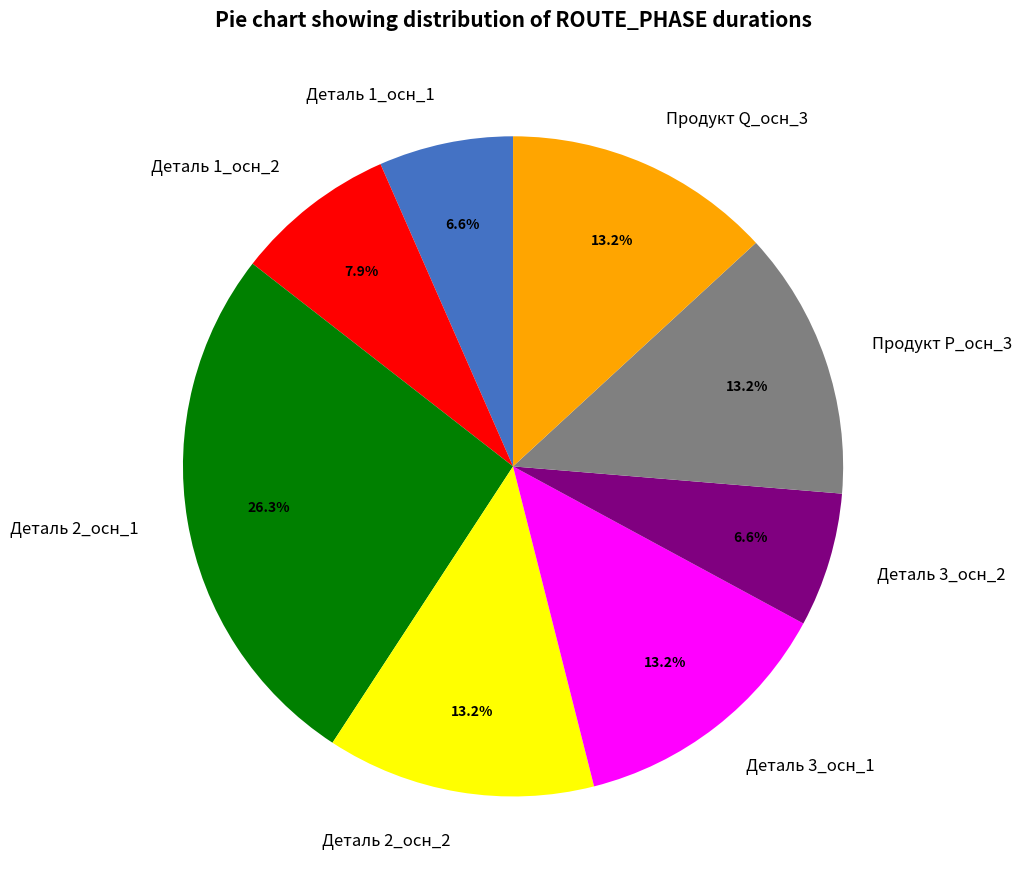

Which category has the biggest portion of the pie?

Деталь 2_осн_1